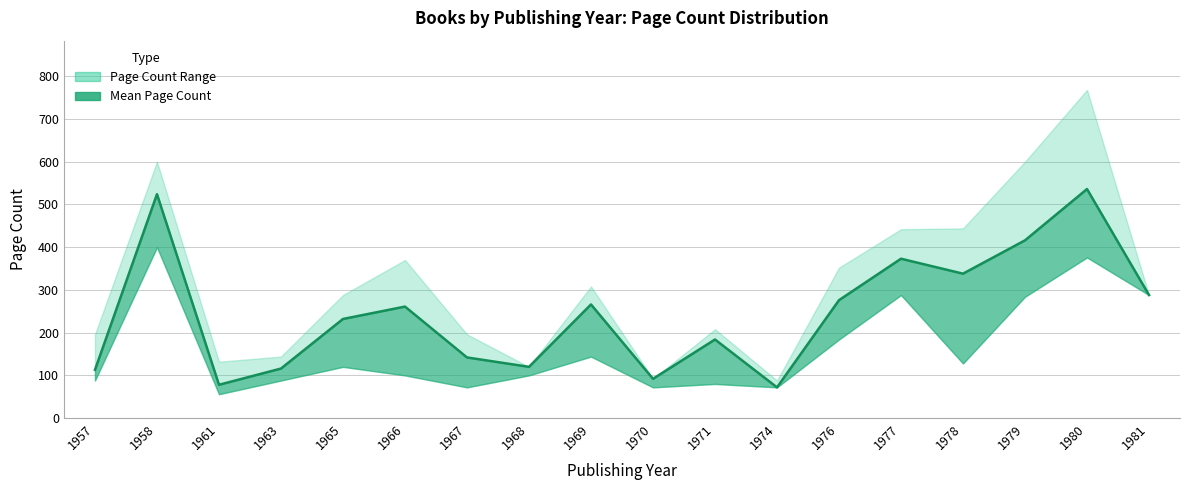

How many lines are shown in the chart?

1